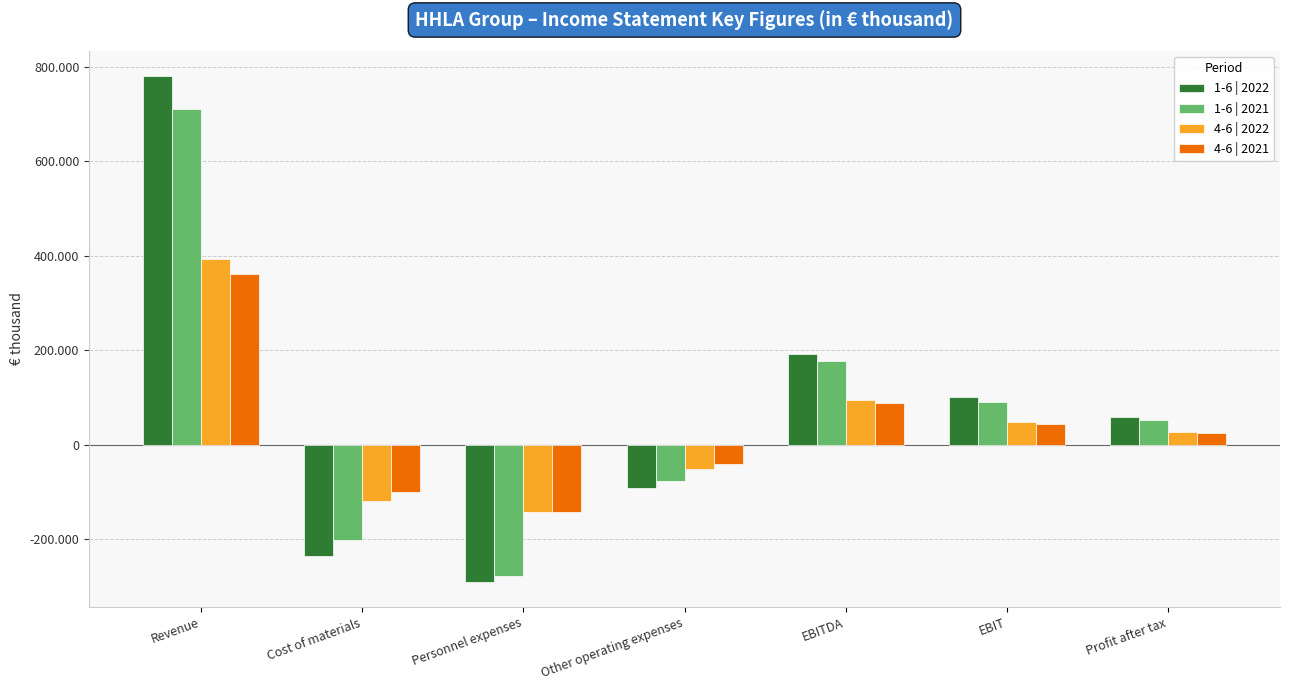

Reading right to left, list all the values displayed in this chart.

1-6 | 2022: 58923	101291	191290	-91428	-289453	-235801	779534
1-6 | 2021: 52464	90513	176228	-75847	-278384	-201956	709157
4-6 | 2022: 28028	47580	94721	-51495	-142850	-118605	393331
4-6 | 2021: 24288	44186	87869	-41429	-142958	-100884	360432